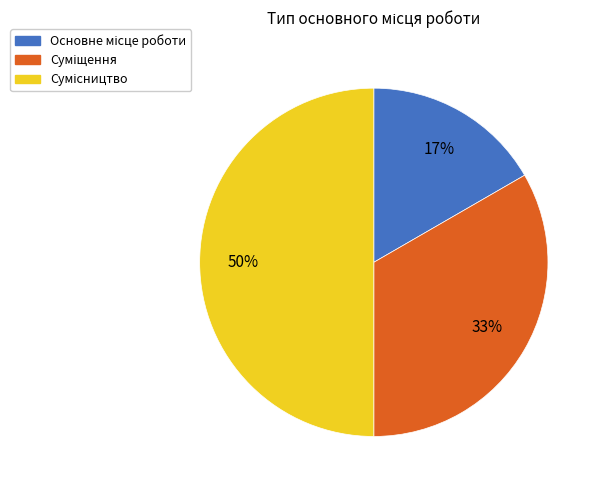

To the nearest percent, what is the difference between the largest and smallest slice percentages?

33%